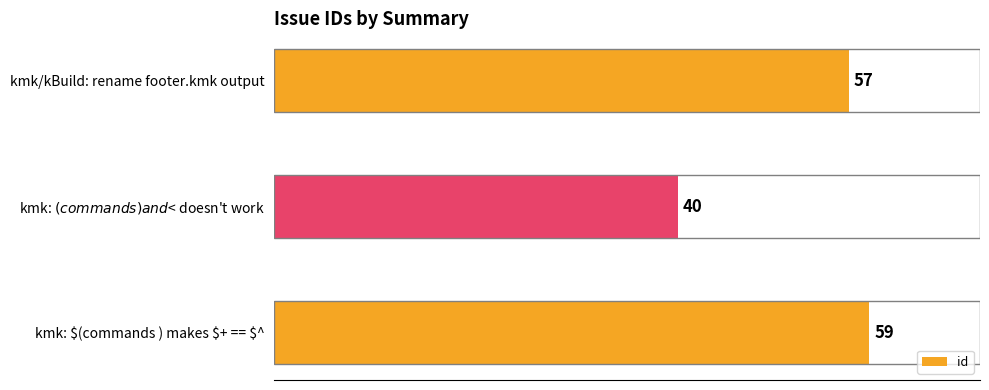

Does the chart contain any negative values?

No